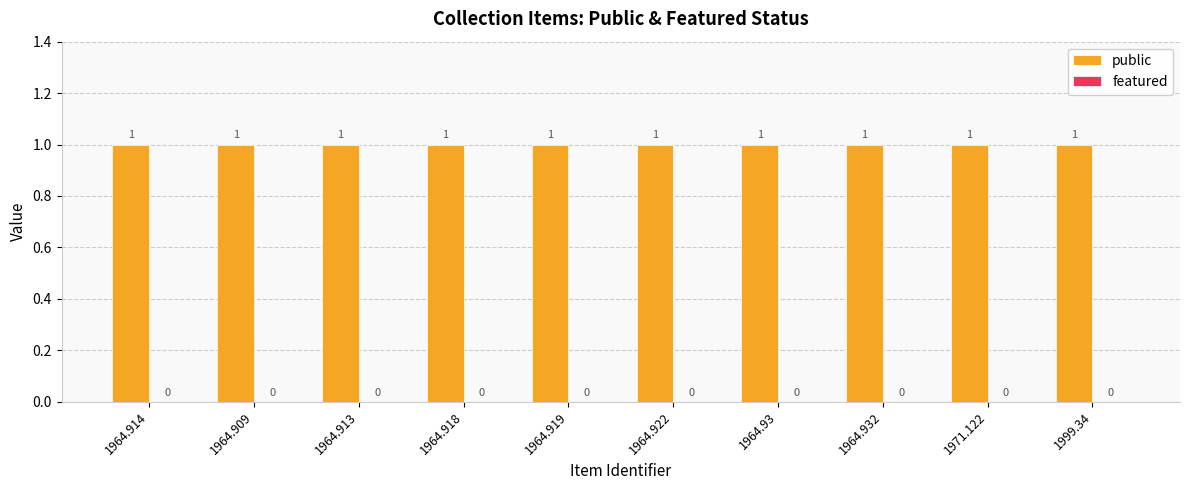

What is the value of the public bar at the 5th from the left?

1